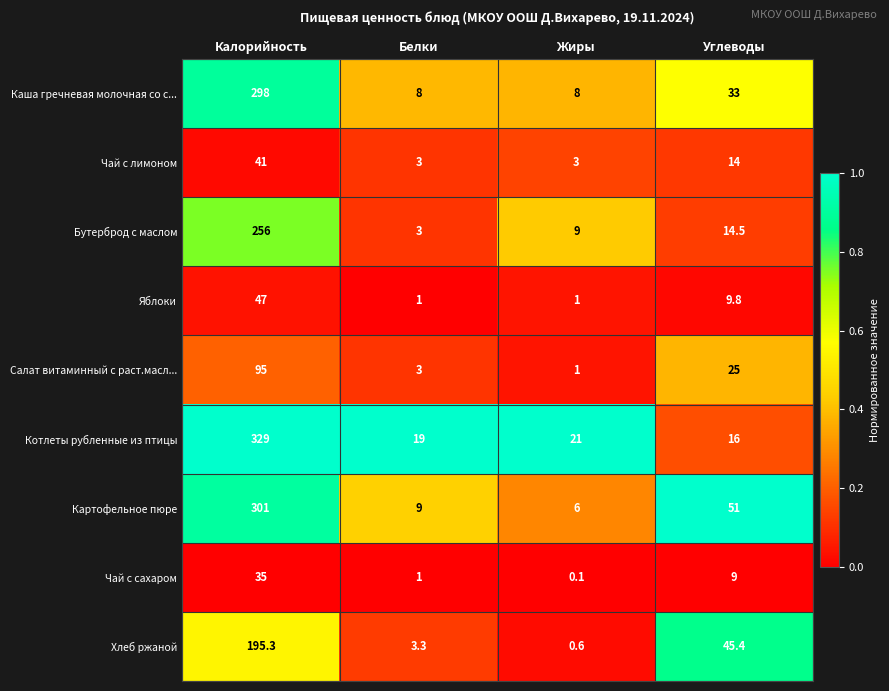

What is the sum of the Котлеты рубленные из птицы values at Белки and Калорийность?

348.0